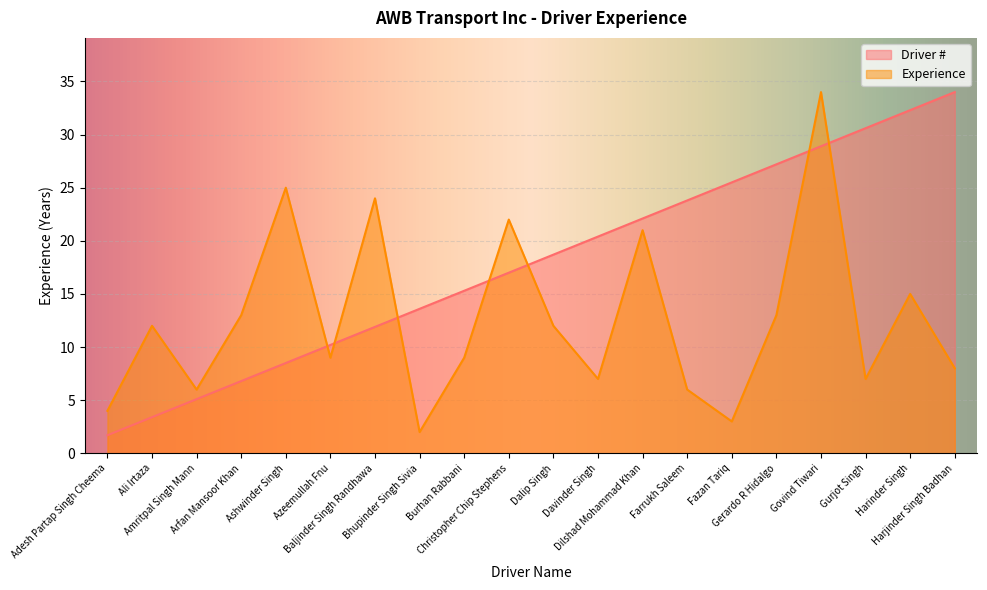

How many data points does each series have?

20